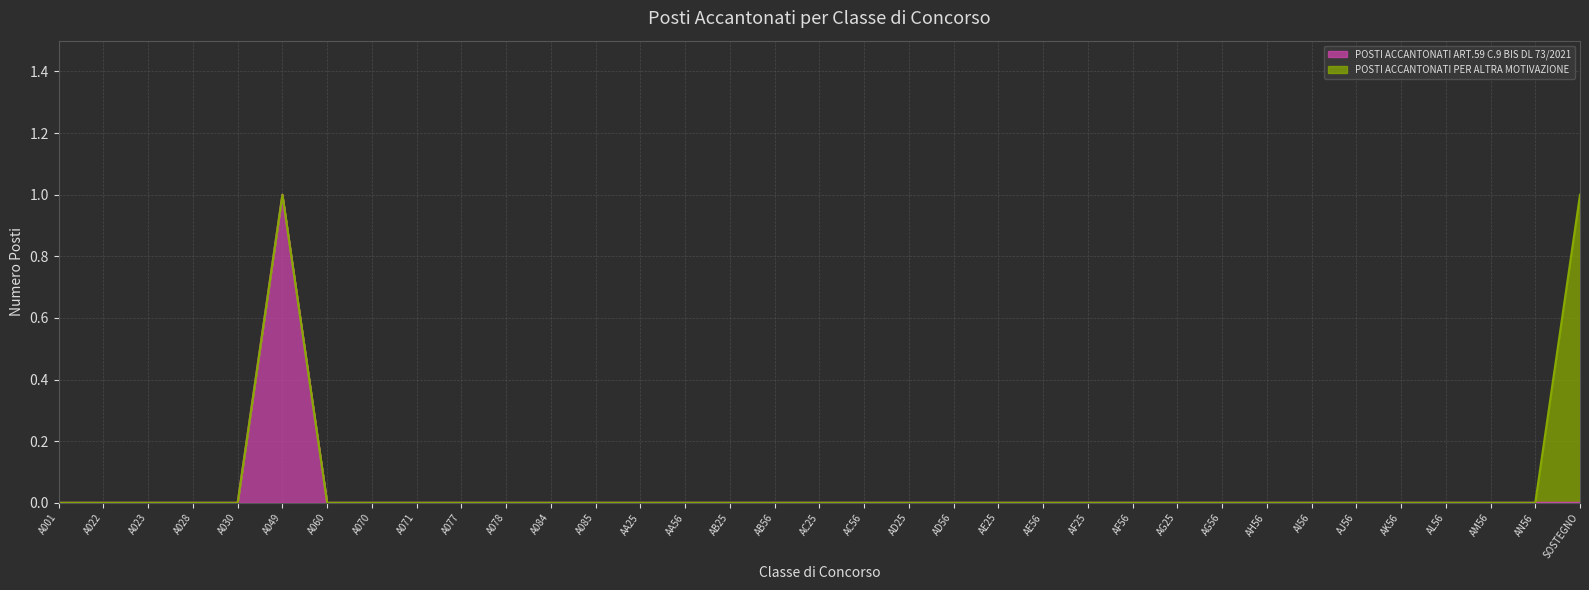

Count the values in the range 0 to 1.

35